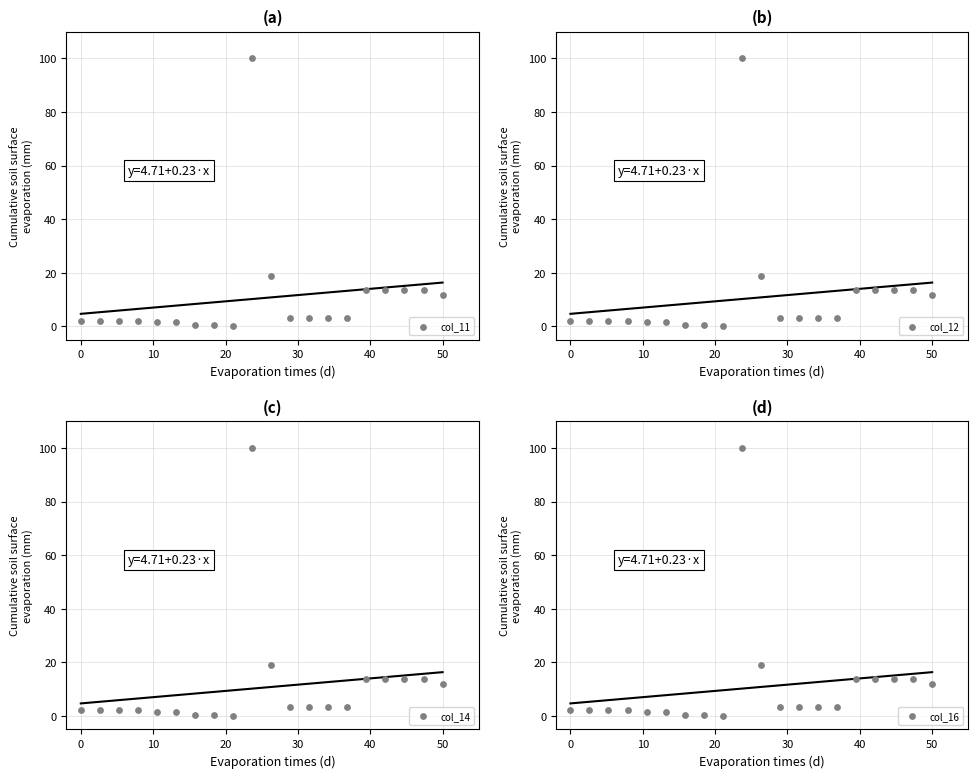

What are all the series names shown in the legend?

col_11, col_12, col_14, col_16